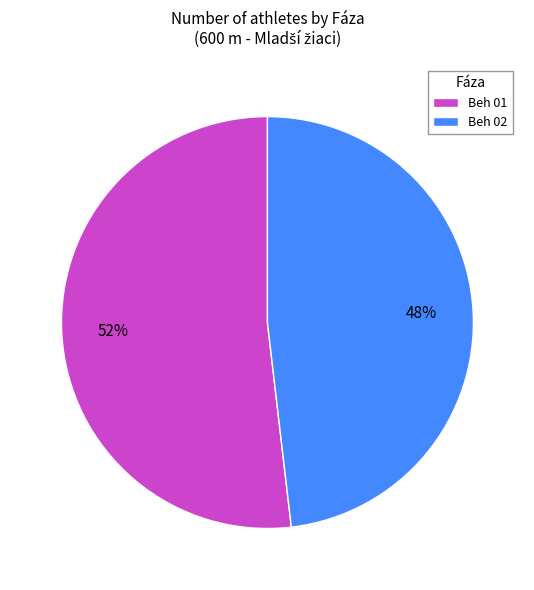

What is the majority slice?

Beh 01